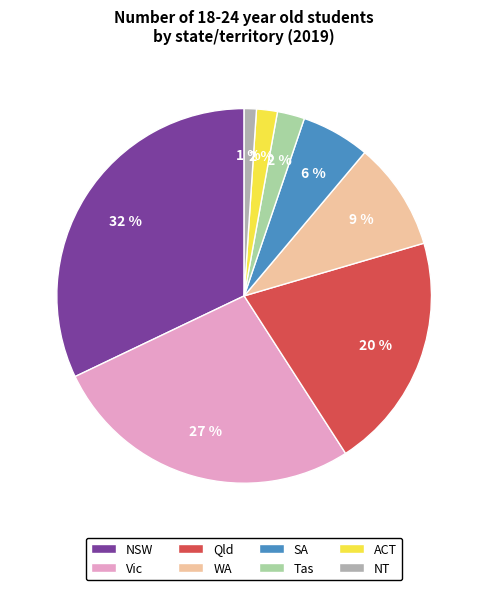

Is SA the majority of the pie?

No